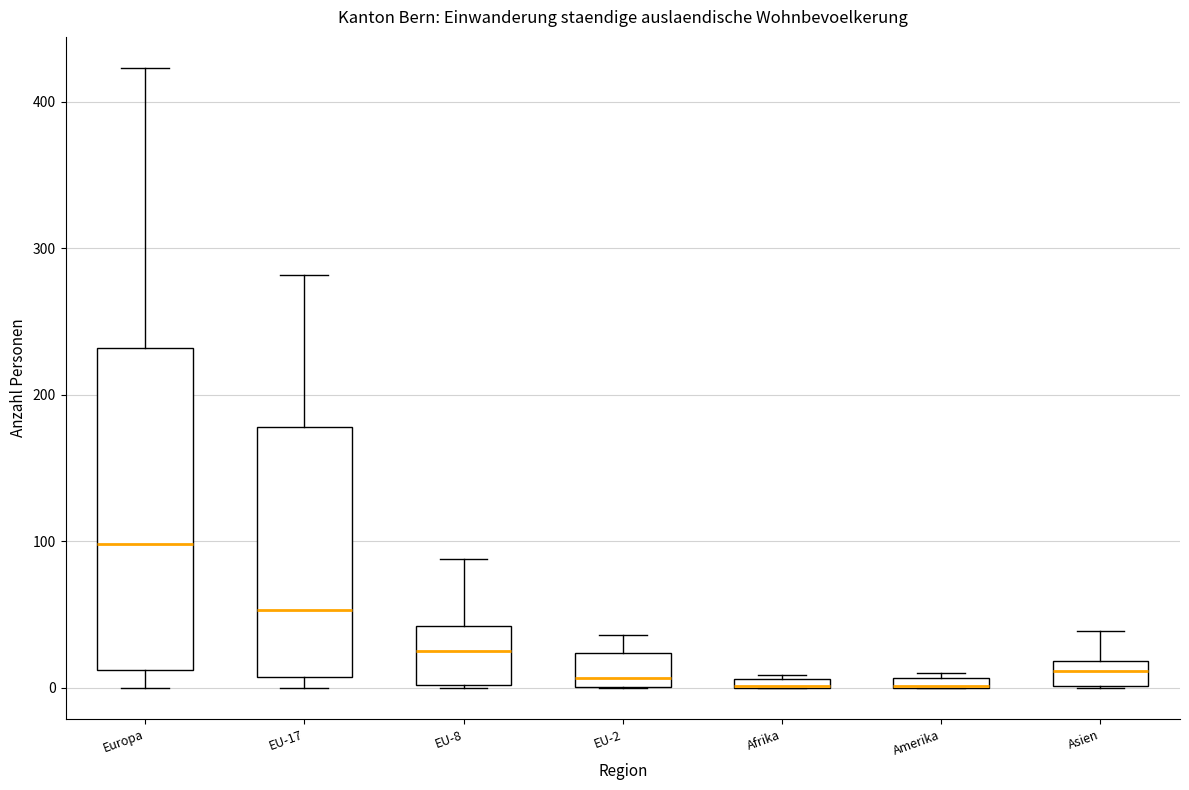

Where is the lower edge of the box for Afrika on the y-axis? The values are not printed on the chart, so give them approximately, as read against the axis.

0